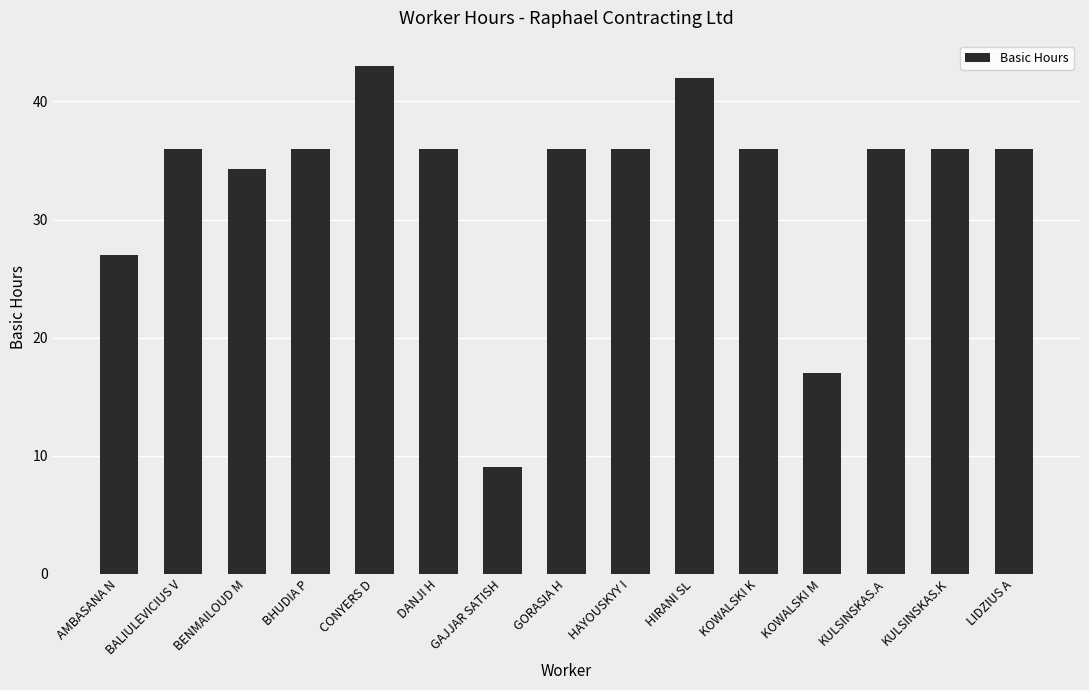

Which label corresponds to the smallest value in the chart?

GAJJAR SATISH